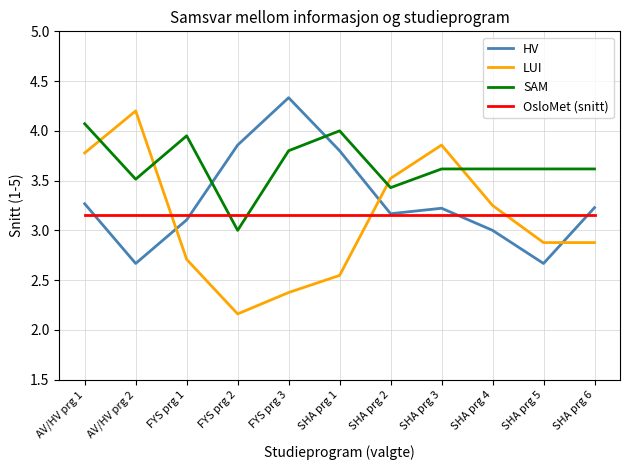

The value of HV at SHA prg 6 is 3.2. True or false?

True